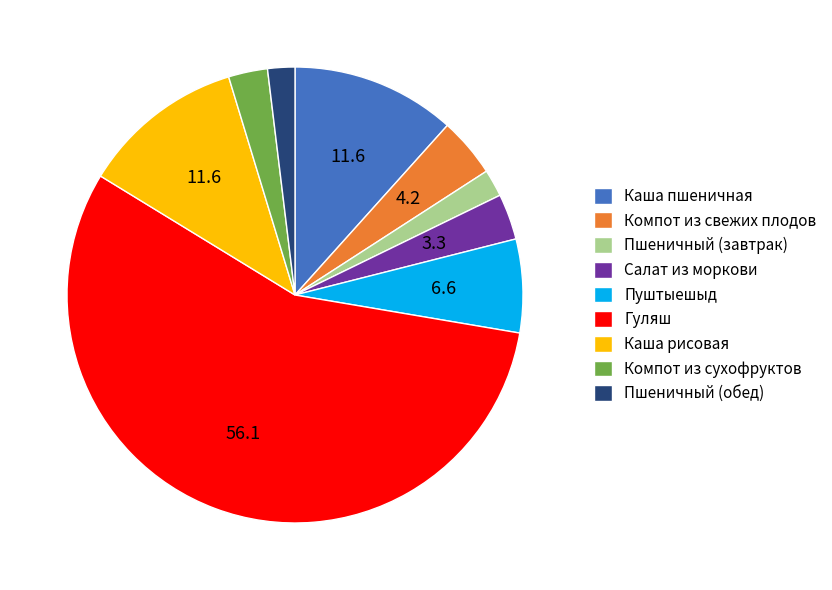

Is it true that Компот из свежих плодов is 4% of the pie?

True